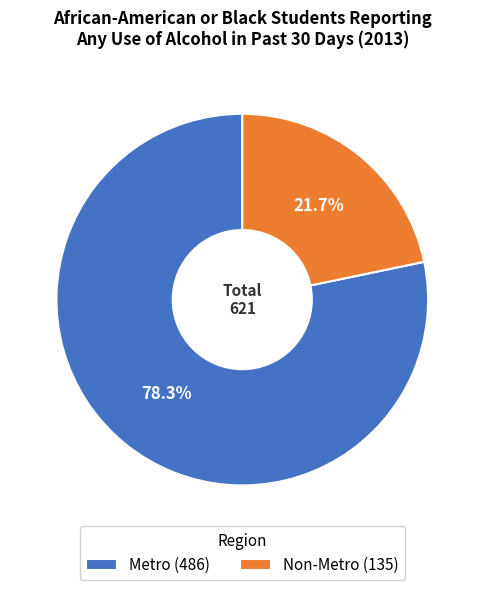

What percentage is the Metro slice, to the nearest percent?

78%